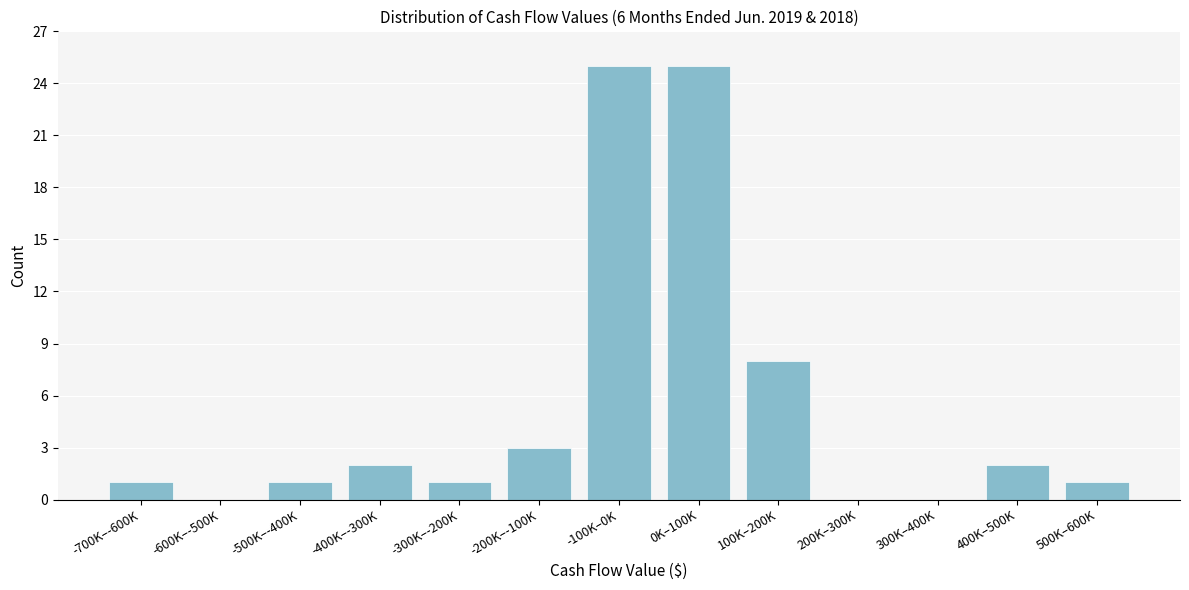

Reading left to right, list all the values displayed in this chart.

-700K–-600K=1	-600K–-500K=0	-500K–-400K=1	-400K–-300K=2	-300K–-200K=1	-200K–-100K=3	-100K–0K=25	0K–100K=25	100K–200K=8	200K–300K=0	300K–400K=0	400K–500K=2	500K–600K=1